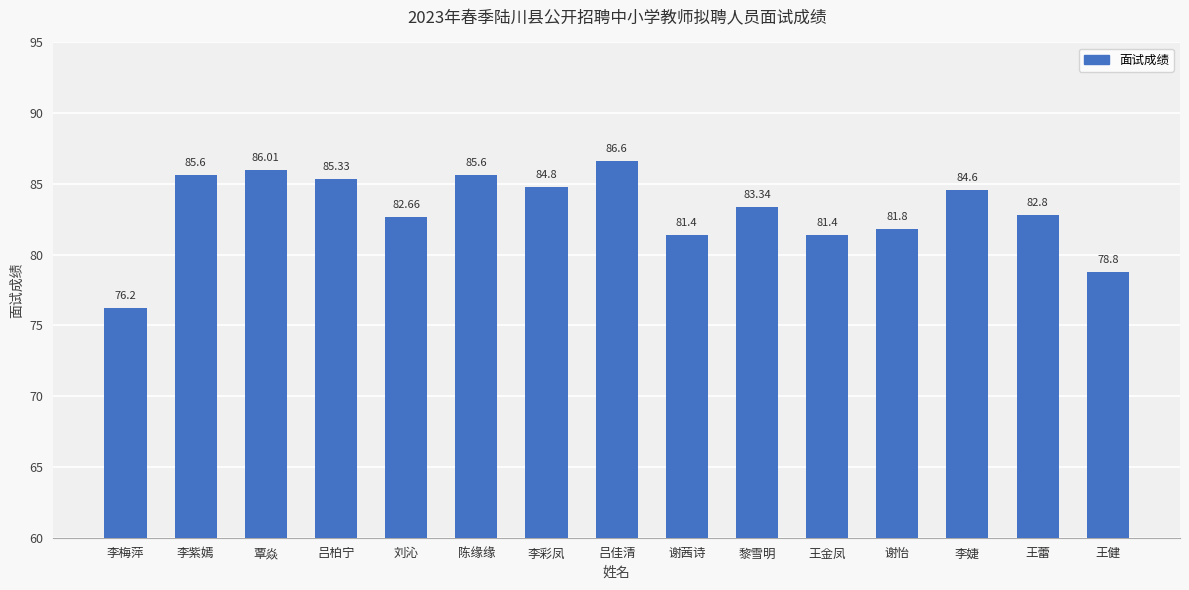

What is the change in value from 吕柏宁 to 黎雪明?

-2.0